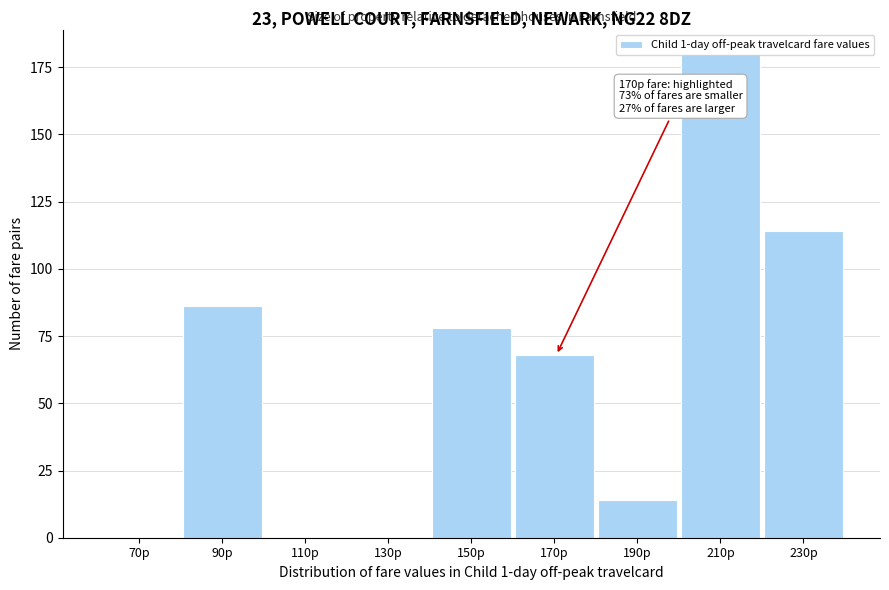

Which has a higher value, 70p or 170p?

170p